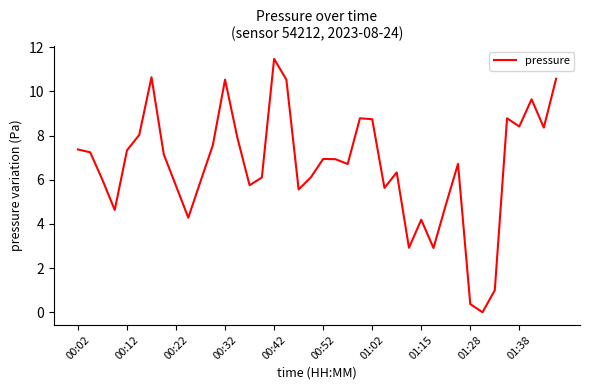

What is the maximum value shown in the chart?

11.5